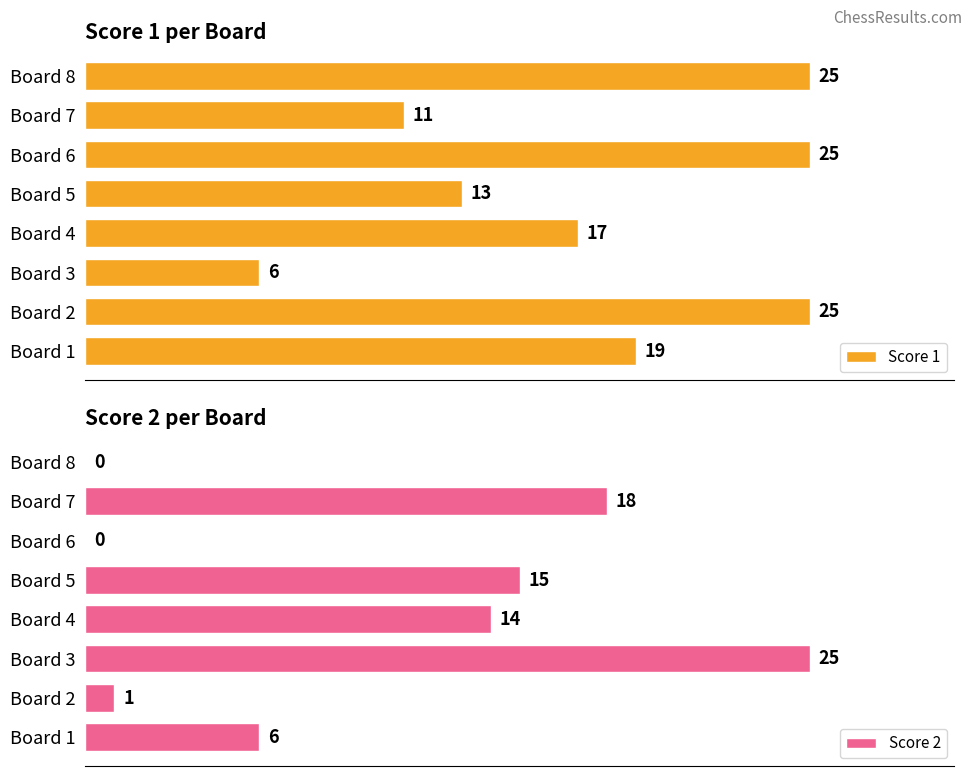

At which label does Score 2 reach its peak?

Board 3